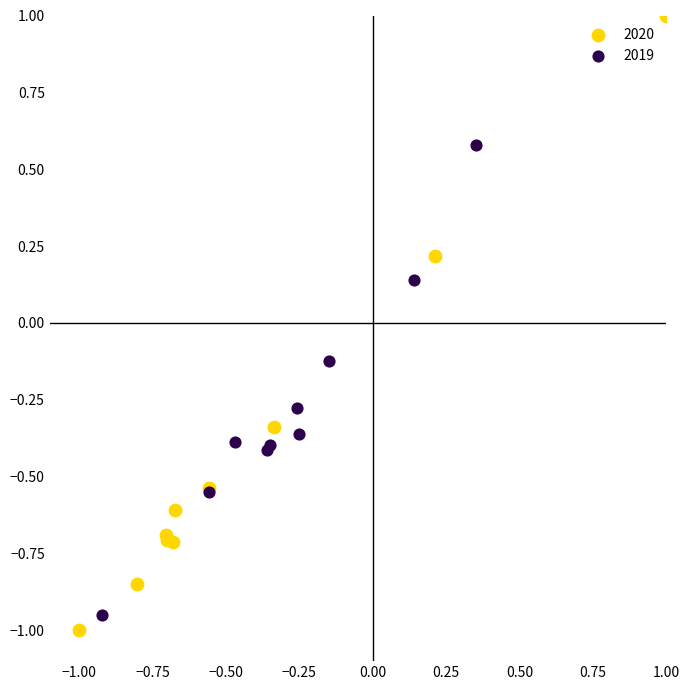

Which series has the largest Y range (max minus min)?

2020